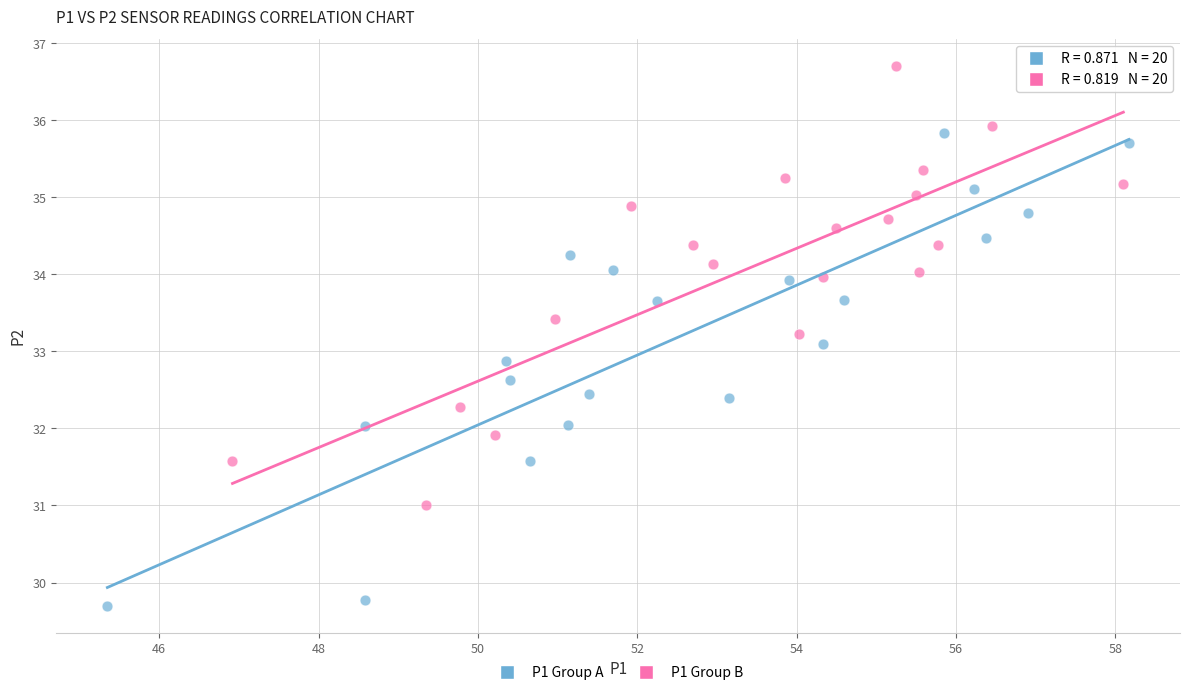

Which series contains the lowest Y value?

P1 Group A